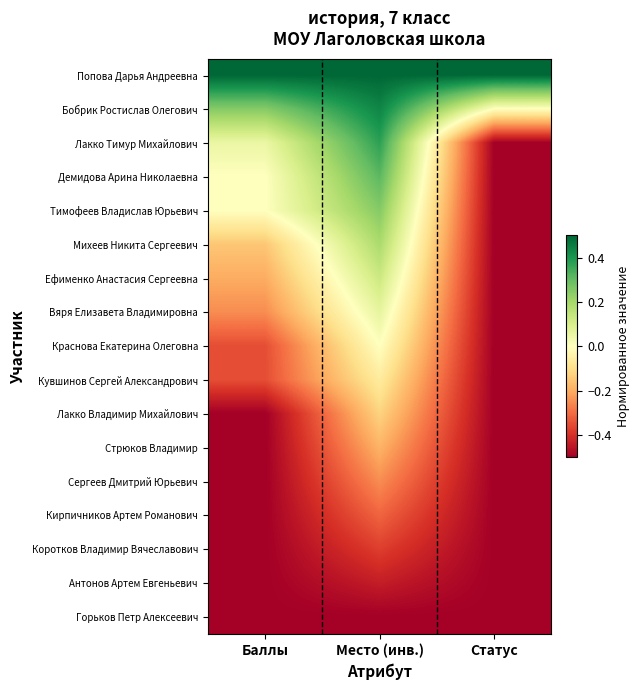

Between Статус and Баллы, which is larger?

Статус